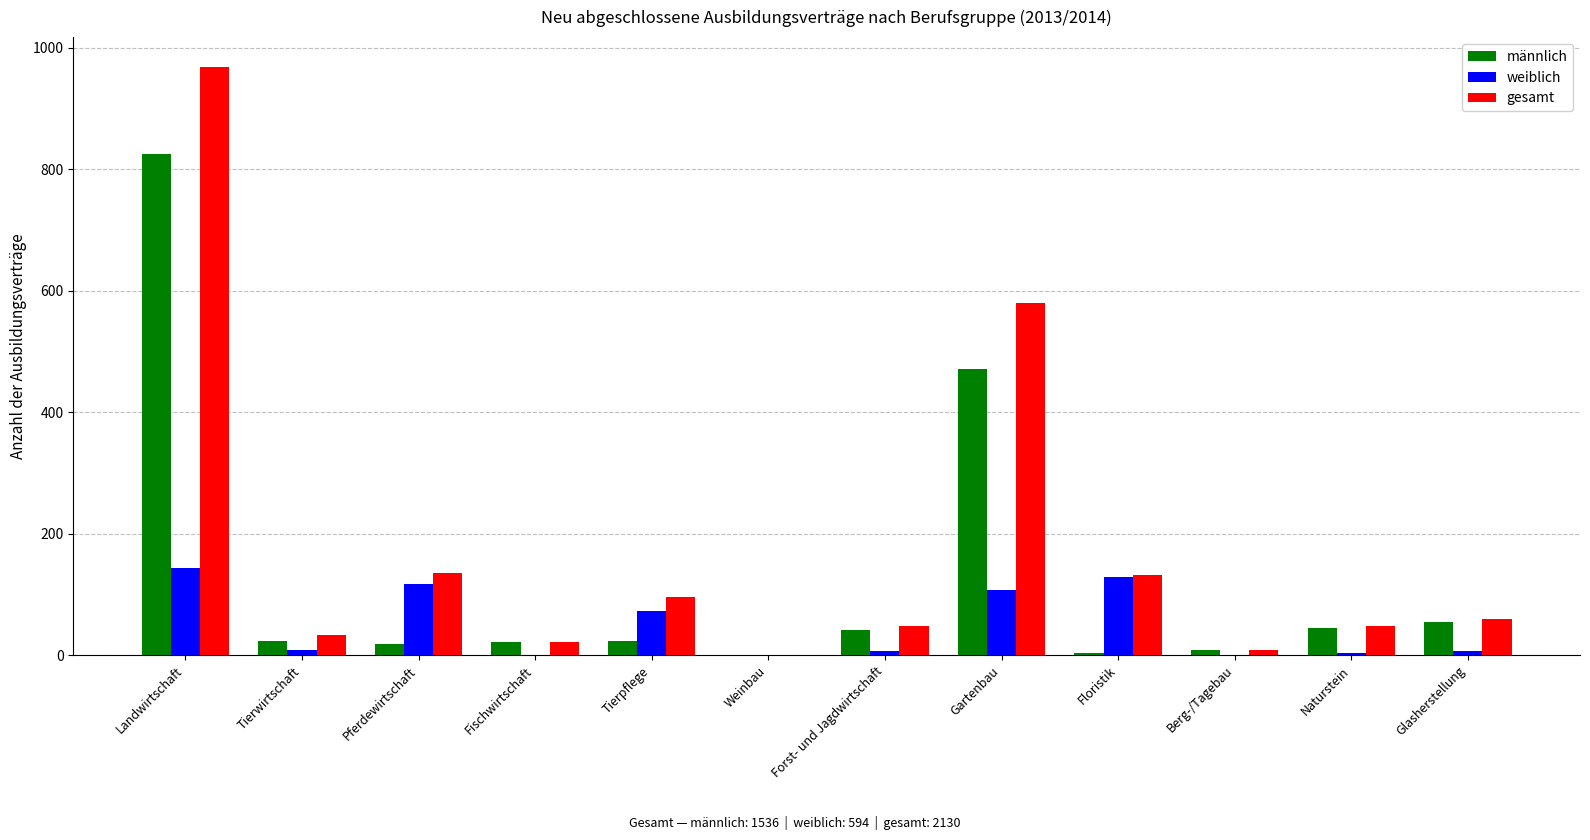

What is the average value of the gesamt series?

178